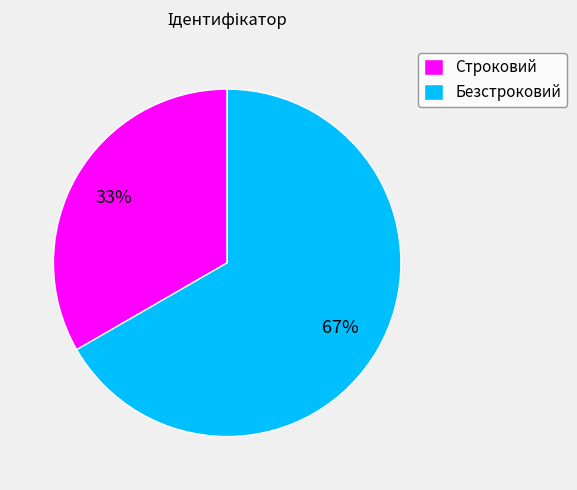

Approximately how many times larger is the value at Строковий compared to Безстроковий?

0.5